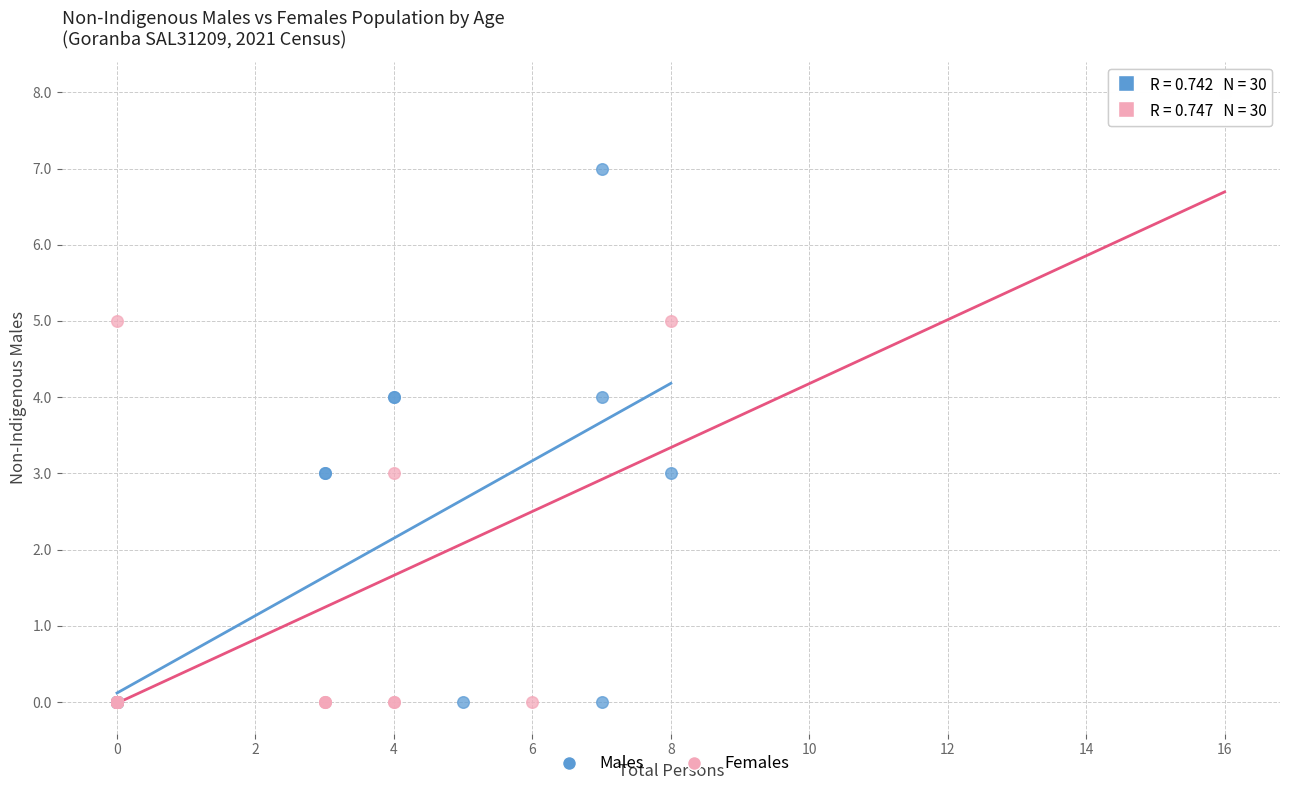

Which series has the largest Y range (max minus min)?

Females